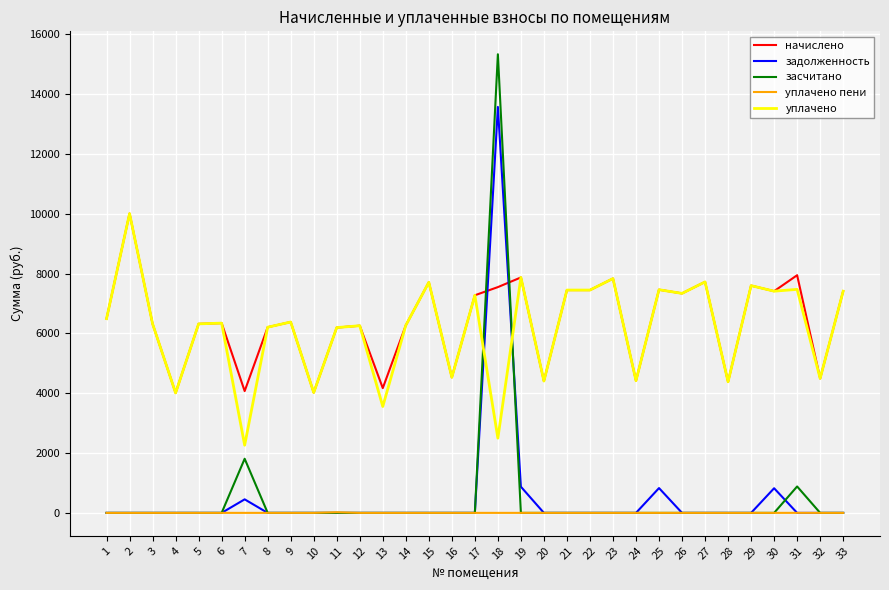

At how many categories does at least one series exceed 7171?

15